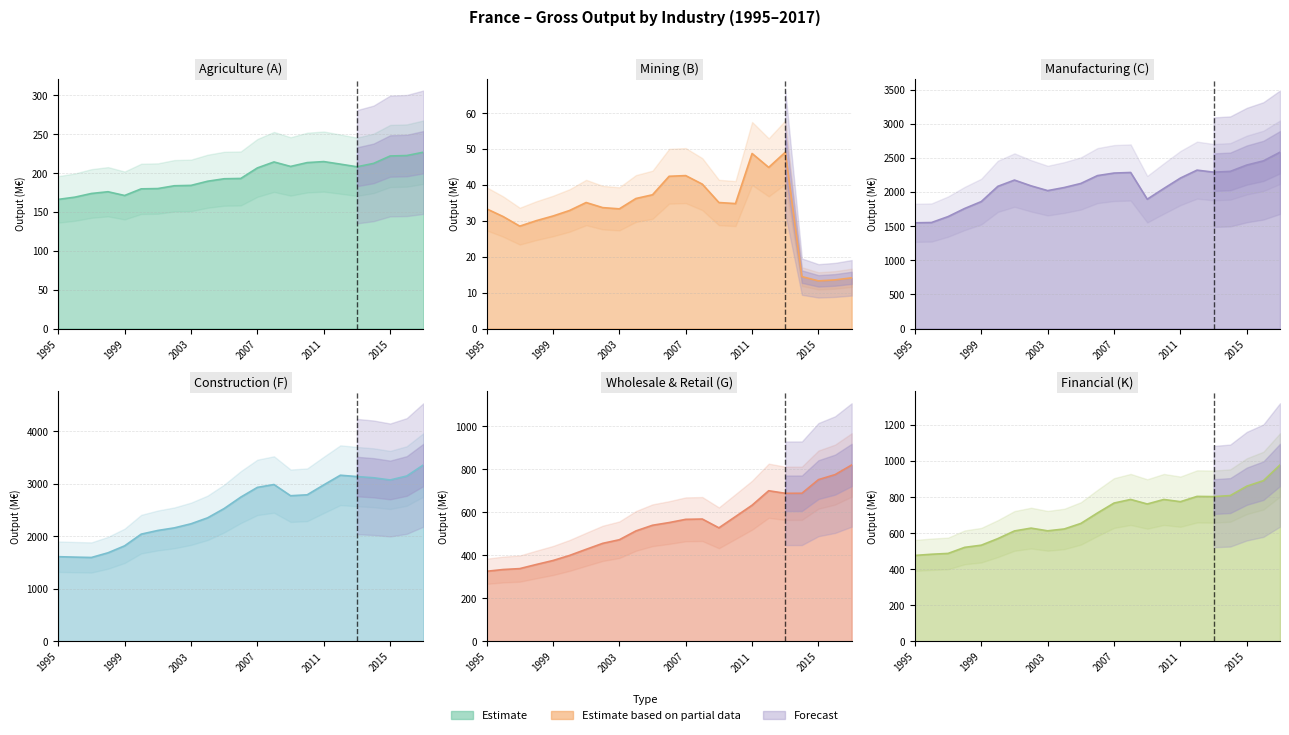

Is the value of Wholesale & Retail (G) at 2009 greater than the value of Financial (K) at 2000?

No